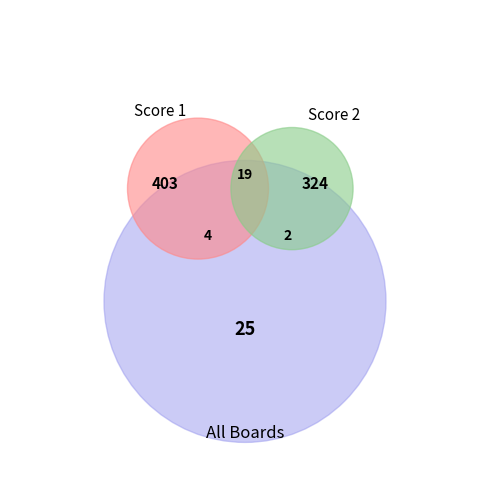

Combined, do 1 and 19 account for over 50%?

No